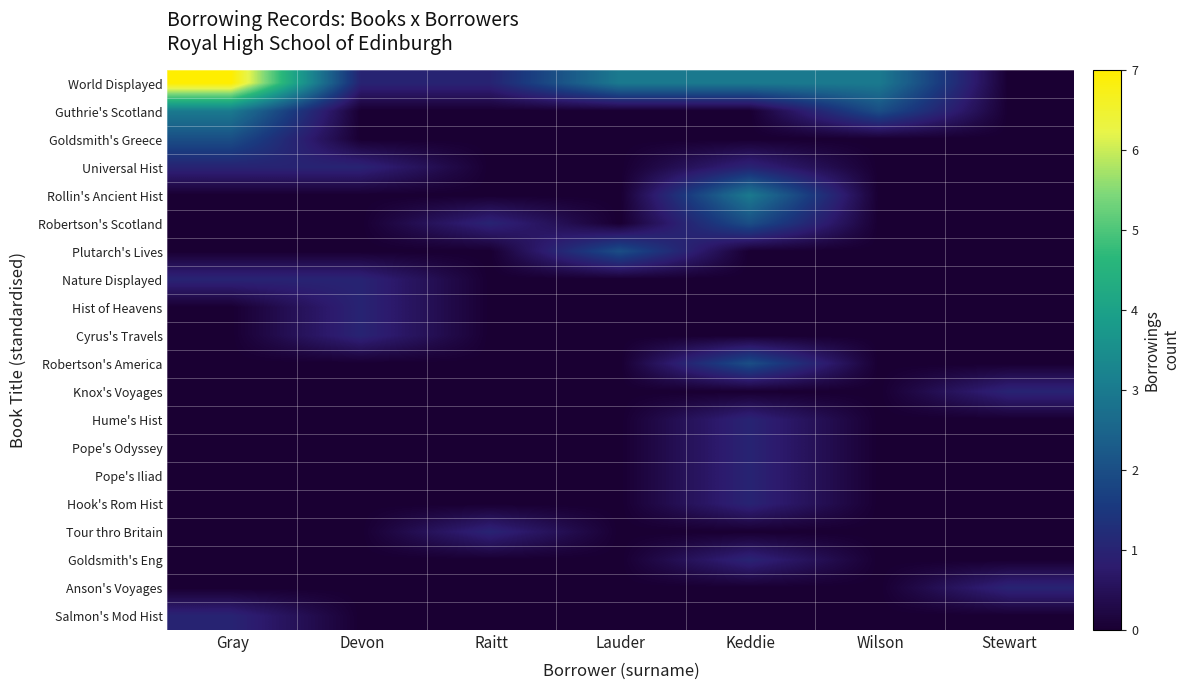

Reading left to right, extract all data points from this chart.

World Displayed: Gray=7	Devon=1	Raitt=1	Lauder=3	Keddie=3	Wilson=3	Stewart=0
Guthrie's Scotland: Gray=3	Devon=0	Raitt=0	Lauder=0	Keddie=0	Wilson=2	Stewart=0
Goldsmith's Greece: Gray=2	Devon=0	Raitt=0	Lauder=0	Keddie=0	Wilson=0	Stewart=0
Universal Hist: Gray=1	Devon=1	Raitt=0	Lauder=0	Keddie=1	Wilson=0	Stewart=0
Rollin's Ancient Hist: Gray=0	Devon=0	Raitt=0	Lauder=0	Keddie=3	Wilson=0	Stewart=0
Robertson's Scotland: Gray=0	Devon=0	Raitt=1	Lauder=0	Keddie=2	Wilson=0	Stewart=0
Plutarch's Lives: Gray=0	Devon=0	Raitt=0	Lauder=2	Keddie=0	Wilson=0	Stewart=0
Nature Displayed: Gray=1	Devon=1	Raitt=0	Lauder=0	Keddie=0	Wilson=0	Stewart=0
Hist of Heavens: Gray=0	Devon=1	Raitt=0	Lauder=0	Keddie=0	Wilson=0	Stewart=0
Cyrus's Travels: Gray=0	Devon=1	Raitt=0	Lauder=0	Keddie=0	Wilson=0	Stewart=0
Robertson's America: Gray=0	Devon=0	Raitt=0	Lauder=0	Keddie=2	Wilson=0	Stewart=0
Knox's Voyages: Gray=0	Devon=0	Raitt=0	Lauder=0	Keddie=0	Wilson=0	Stewart=1
Hume's Hist: Gray=0	Devon=0	Raitt=0	Lauder=0	Keddie=1	Wilson=0	Stewart=0
Pope's Odyssey: Gray=0	Devon=0	Raitt=0	Lauder=0	Keddie=1	Wilson=0	Stewart=0
Pope's Iliad: Gray=0	Devon=0	Raitt=0	Lauder=0	Keddie=1	Wilson=0	Stewart=0
Hook's Rom Hist: Gray=0	Devon=0	Raitt=0	Lauder=0	Keddie=1	Wilson=0	Stewart=0
Tour thro Britain: Gray=0	Devon=0	Raitt=1	Lauder=0	Keddie=0	Wilson=0	Stewart=0
Goldsmith's Eng: Gray=0	Devon=0	Raitt=0	Lauder=0	Keddie=1	Wilson=0	Stewart=0
Anson's Voyages: Gray=0	Devon=0	Raitt=0	Lauder=0	Keddie=0	Wilson=0	Stewart=1
Salmon's Mod Hist: Gray=1	Devon=0	Raitt=0	Lauder=0	Keddie=0	Wilson=0	Stewart=0